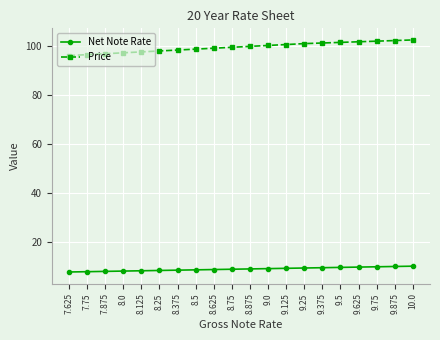

Which series has the largest total across all categories?

Price